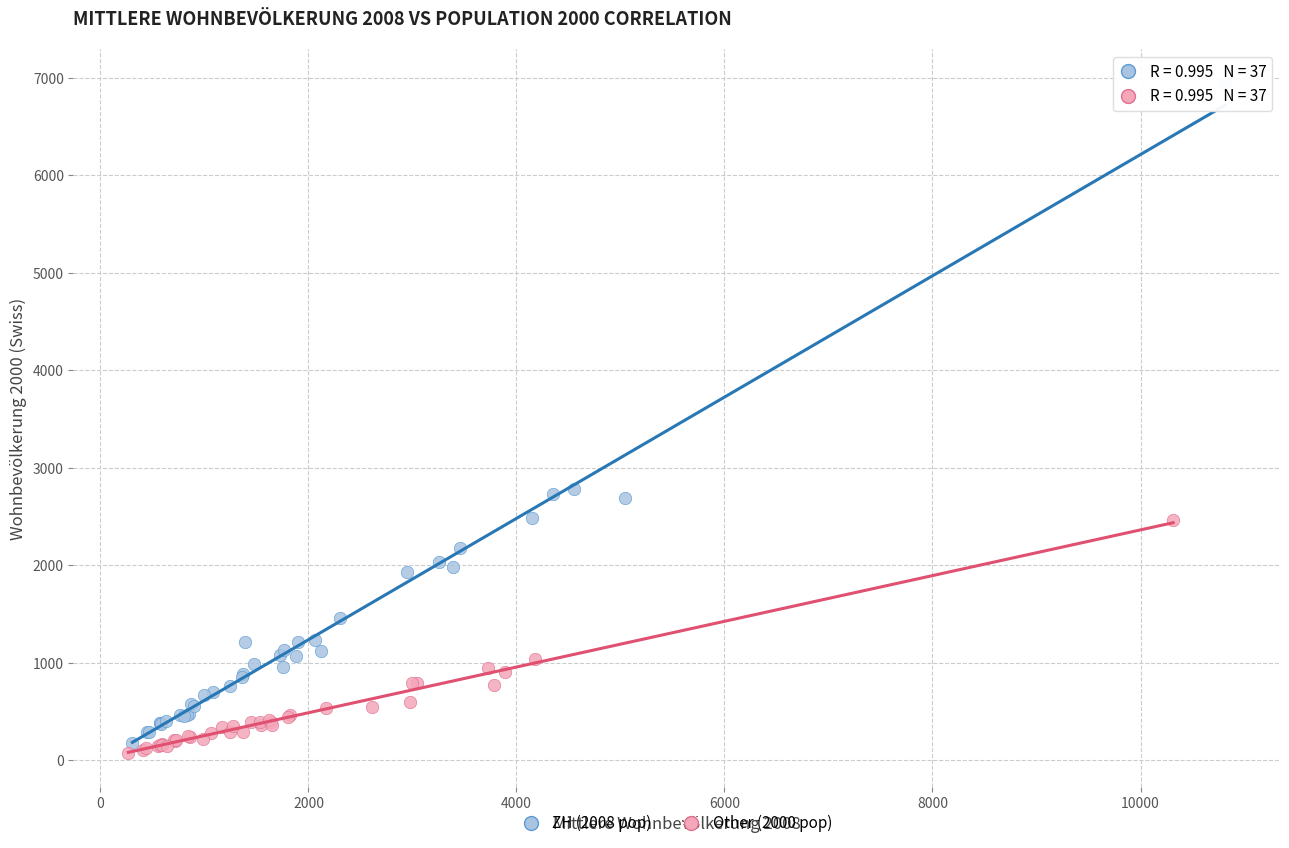

Which series reaches the maximum Y coordinate?

ZH (2008 pop)